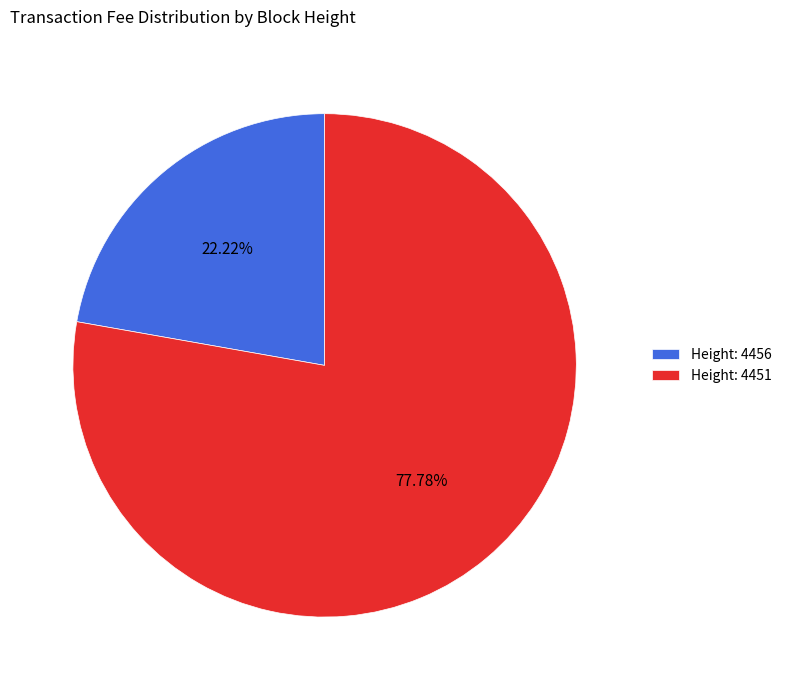

Do Height: 4456 and Height: 4451 together represent more than half of the pie?

Yes